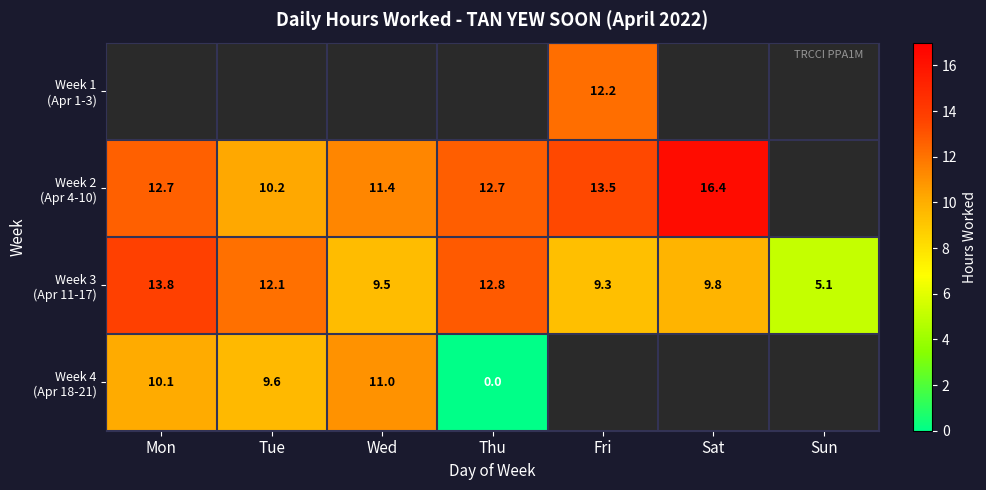

Where is Week 3 (Apr 11-17) nearest to the value 9?

Fri